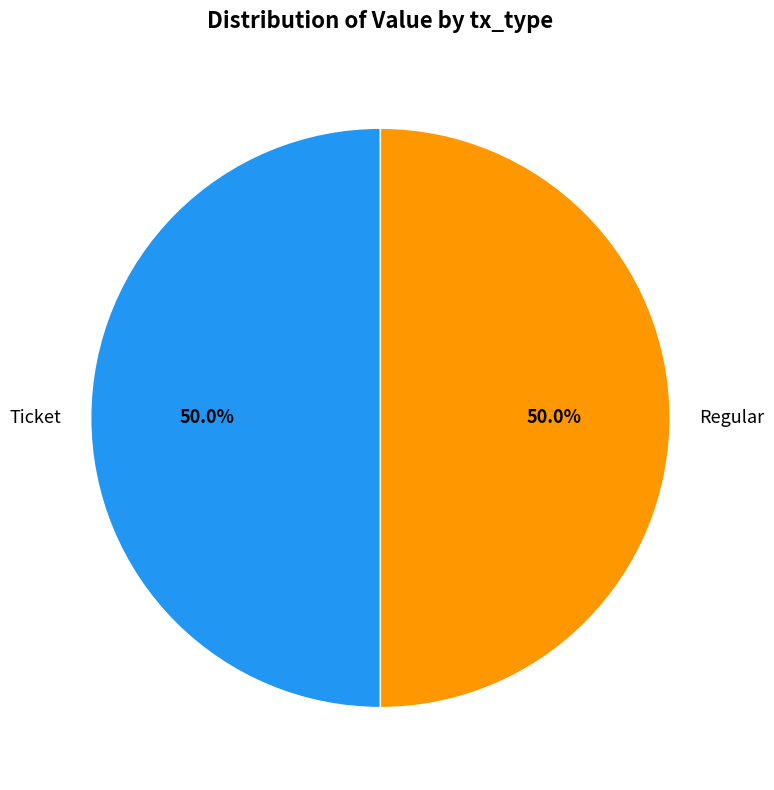

What is the ratio of the value at Ticket to the value at Regular?

1.0